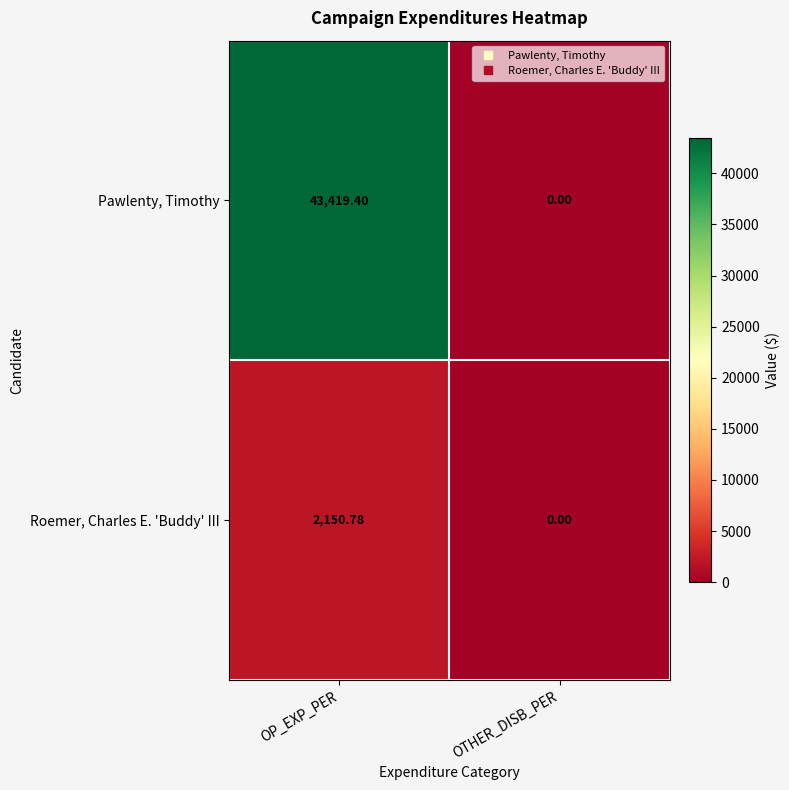

Rank the series at OP_EXP_PER from lowest to highest value.

Roemer, Charles E. 'Buddy' III, Pawlenty, Timothy